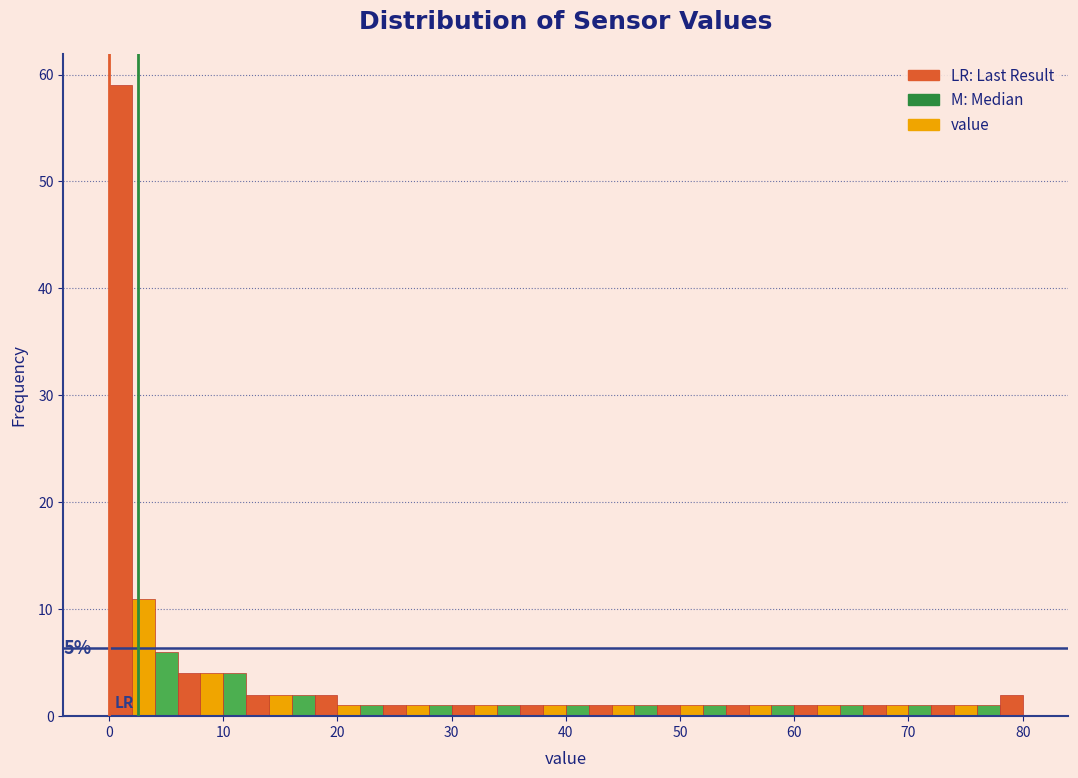

Around what value on the x-axis is the tallest bar? Give the approximate position of its centre, as read against the axis.

1